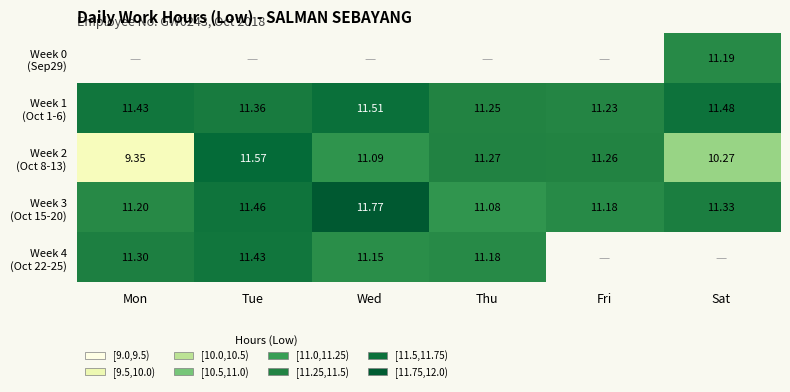

Between Fri and Sat, which series saw the biggest shift?

Week 2 (Oct 8-13)